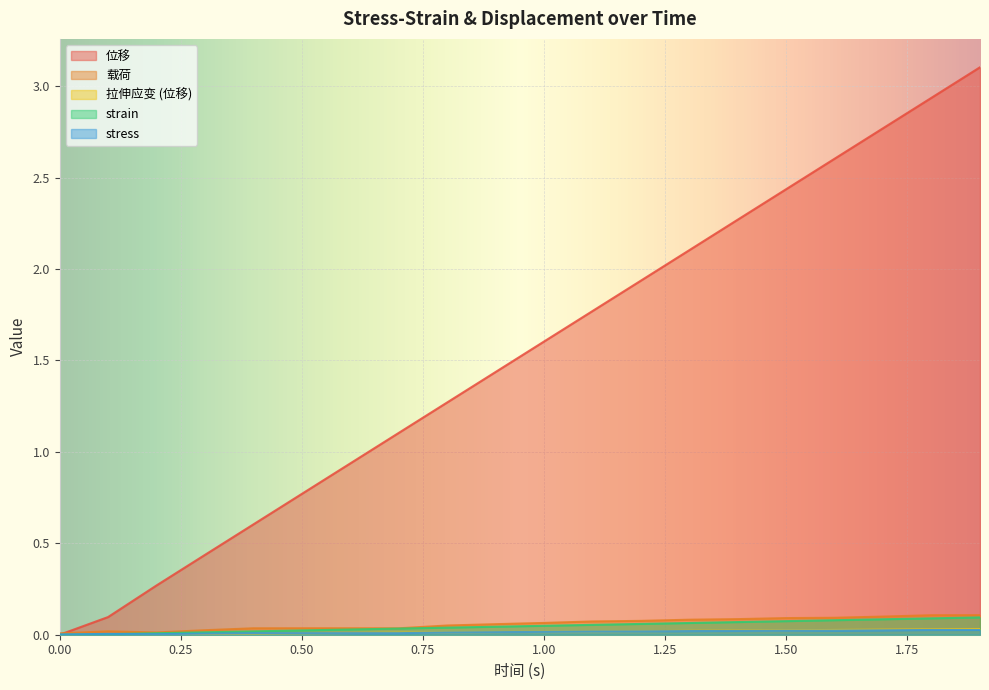

How many lines are shown in the chart?

5